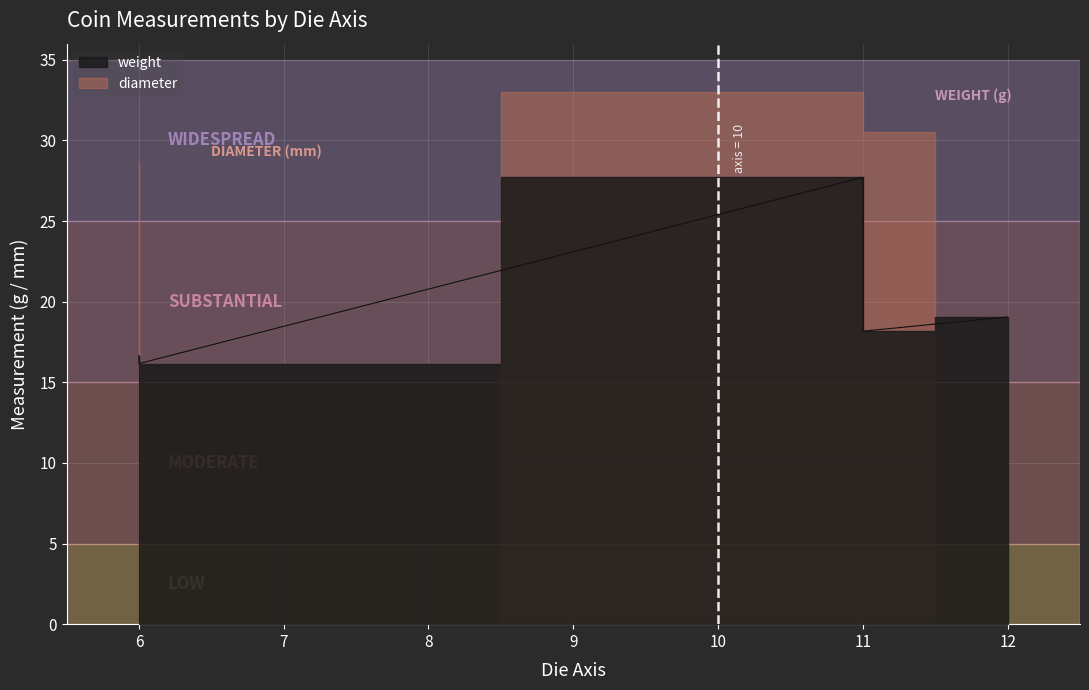

True or false: diameter has more than 0 interior local peaks.

True